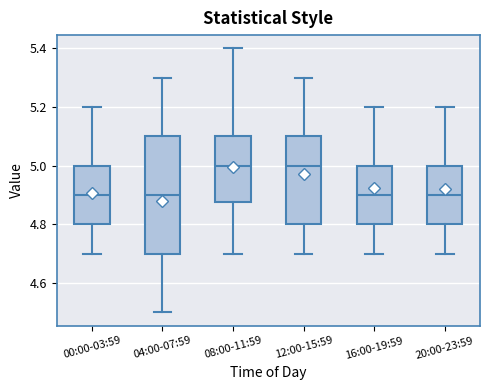

Comparing the boxes themselves (not the whiskers), which one is the tallest?

04:00-07:59